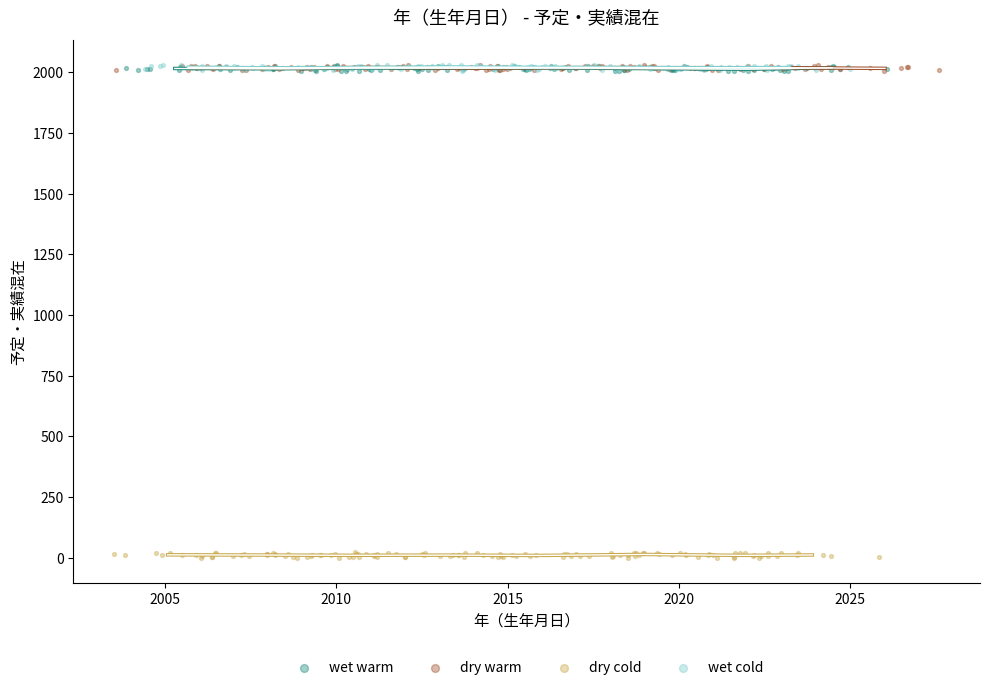

What are all the series names shown in the legend?

wet warm, dry warm, dry cold, wet cold